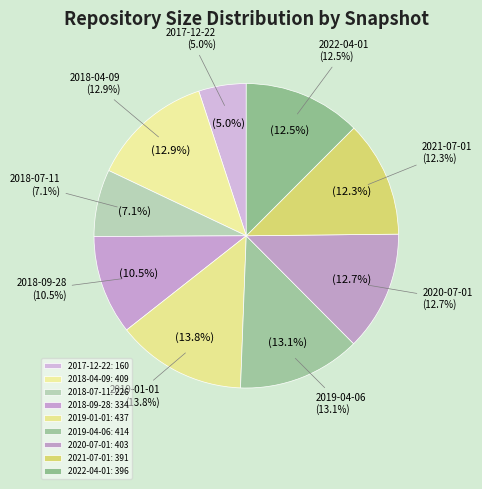

Does 2019-04-06 (414) represent more than half of the total?

No